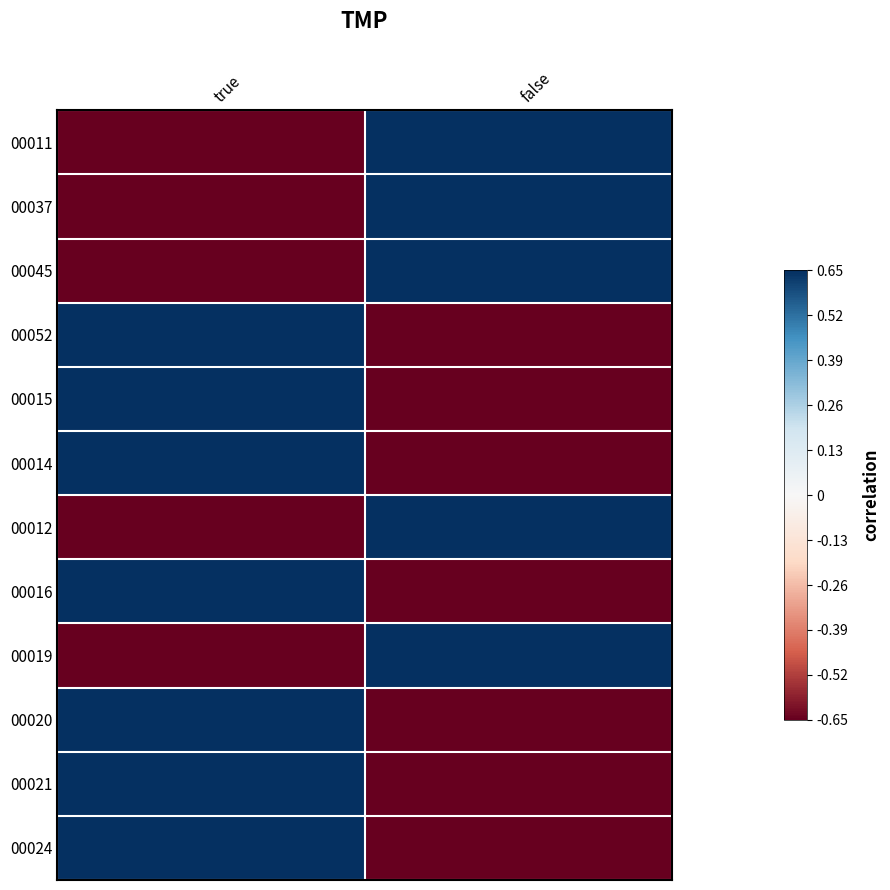

Reading left to right, transcribe all the data shown in this chart.

00011: true=-0.6	false=0.6
00037: true=-0.6	false=0.6
00045: true=-0.6	false=0.6
00052: true=0.6	false=-0.6
00015: true=0.6	false=-0.6
00014: true=0.6	false=-0.6
00012: true=-0.6	false=0.6
00016: true=0.7	false=-0.6
00019: true=-0.6	false=0.6
00020: true=0.6	false=-0.6
00021: true=0.6	false=-0.6
00024: true=0.6	false=-0.6